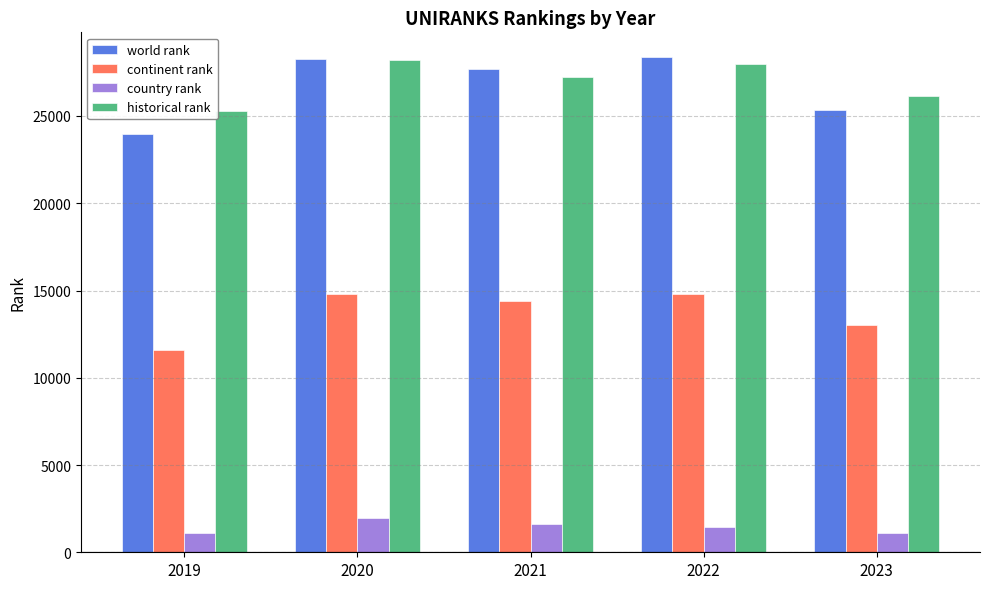

What is the value of the country rank bar at the 1st from the left?

1118.0